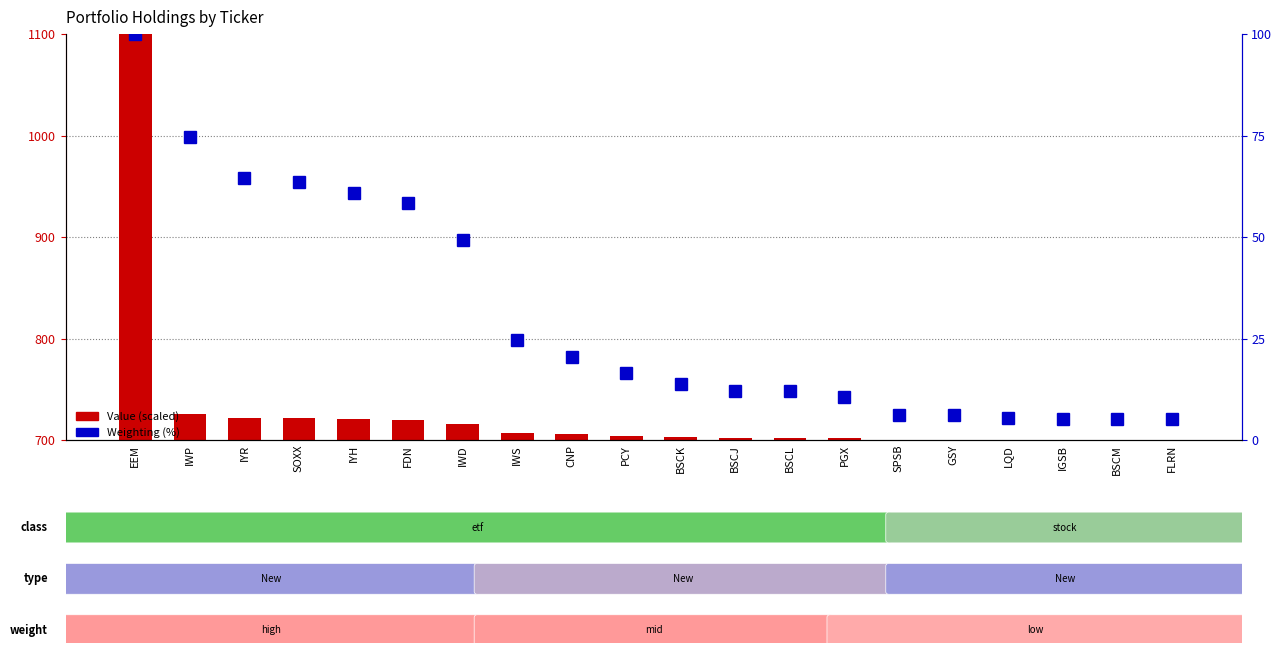

Is the value of Weighting (%) at EEM greater than the value of Value (scaled) at IGSB?

No